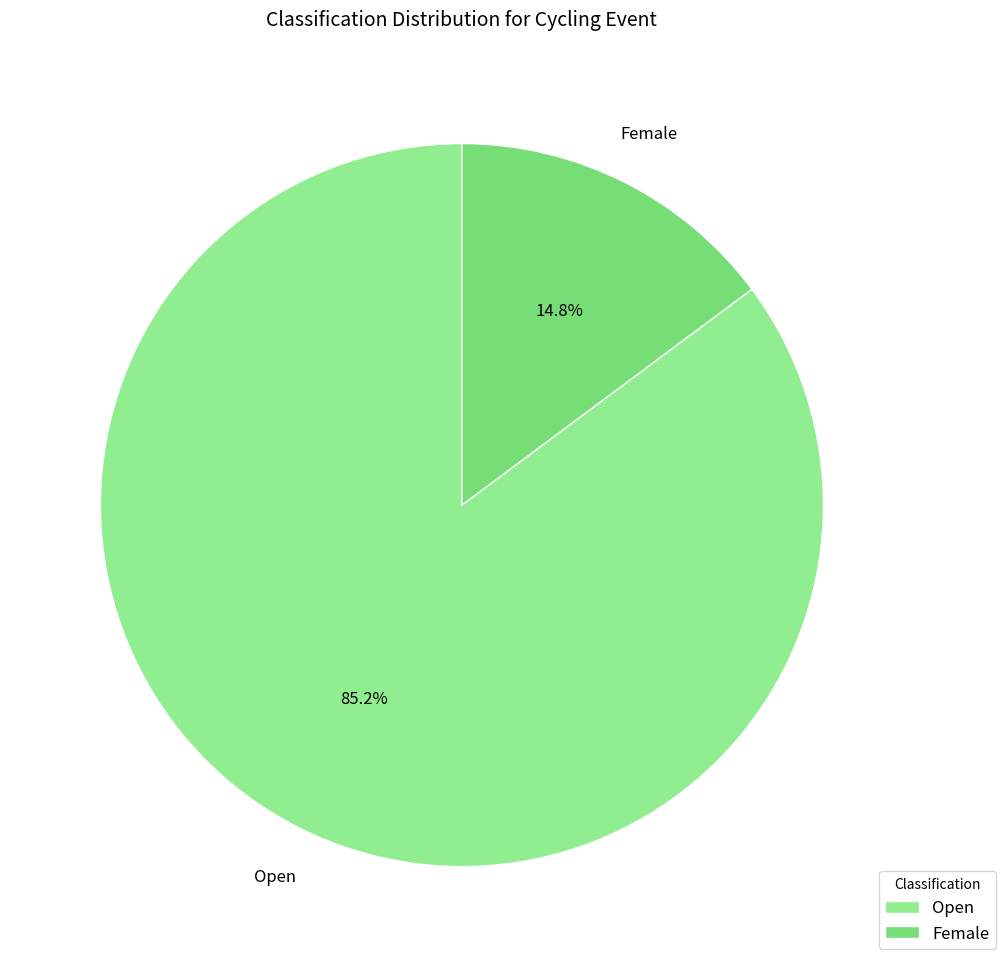

To the nearest percent, what is the difference between the Open and Female slice percentages?

70%